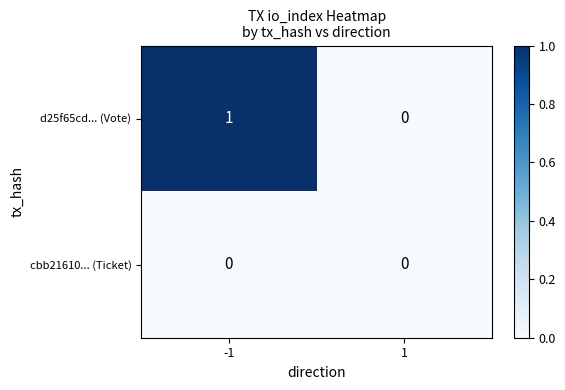

List the series in order of their peak value, highest first.

d25f65cd... (Vote), cbb21610... (Ticket)